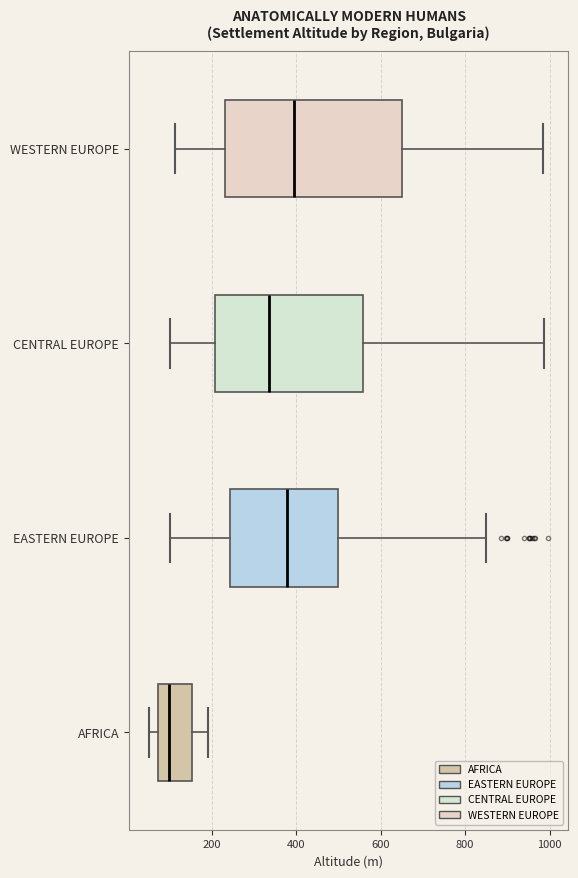

Where does the right whisker of the box for WESTERN EUROPE end on the x-axis? The values are not printed on the chart, so give them approximately, as read against the axis.

980